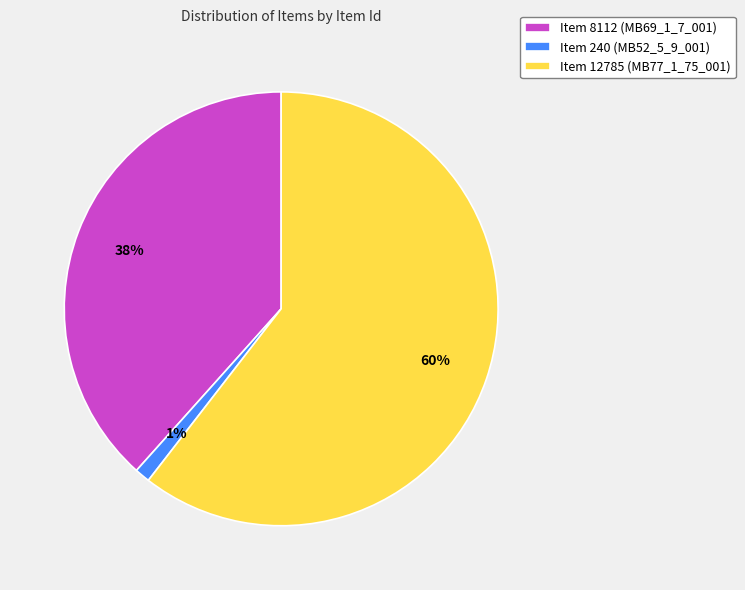

True or false: Item 12785 (MB77_1_75_001) accounts for 60% of the total.

True